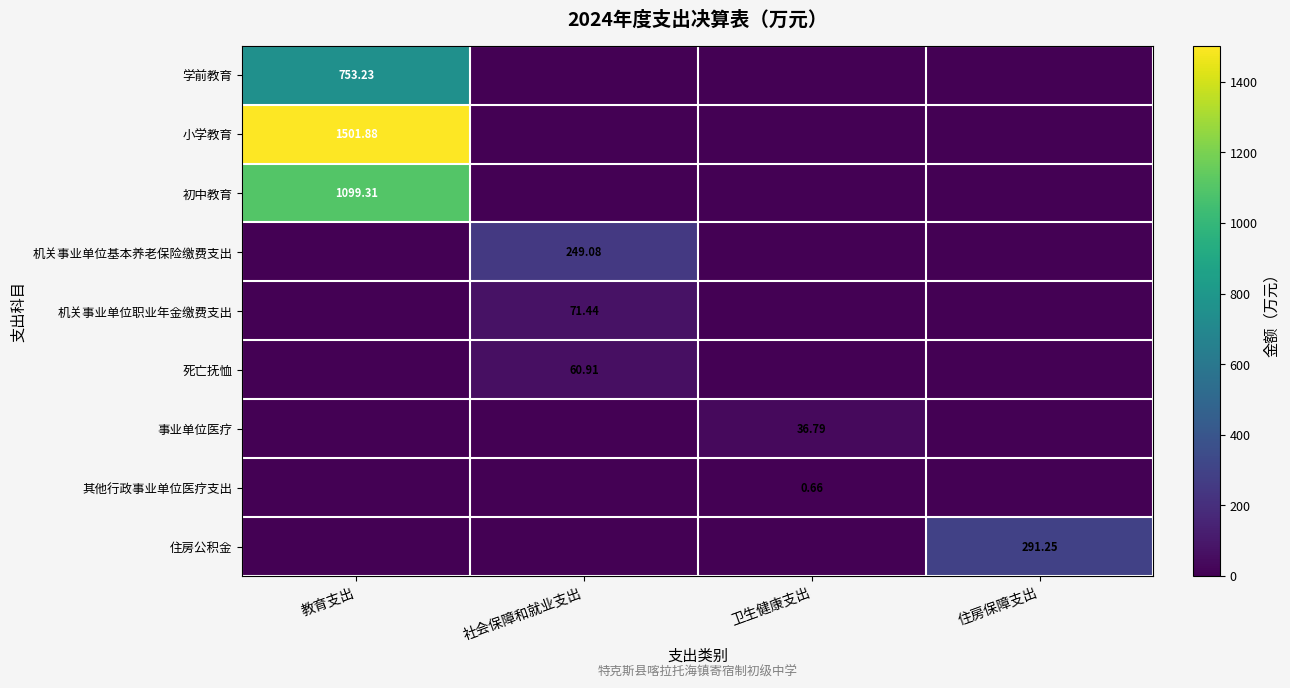

At which category does the chart reach its minimum across all series?

社会保障和就业支出